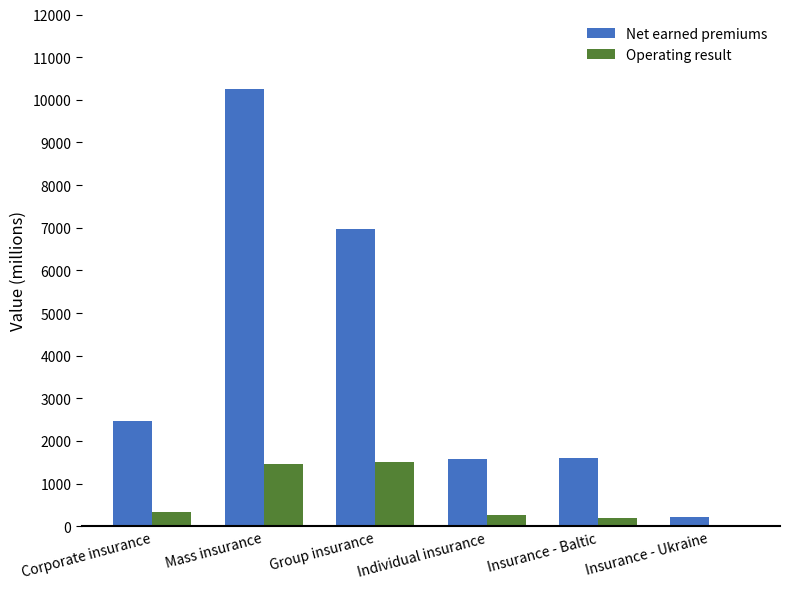

What is the sum of all Net earned premiums values?

23098